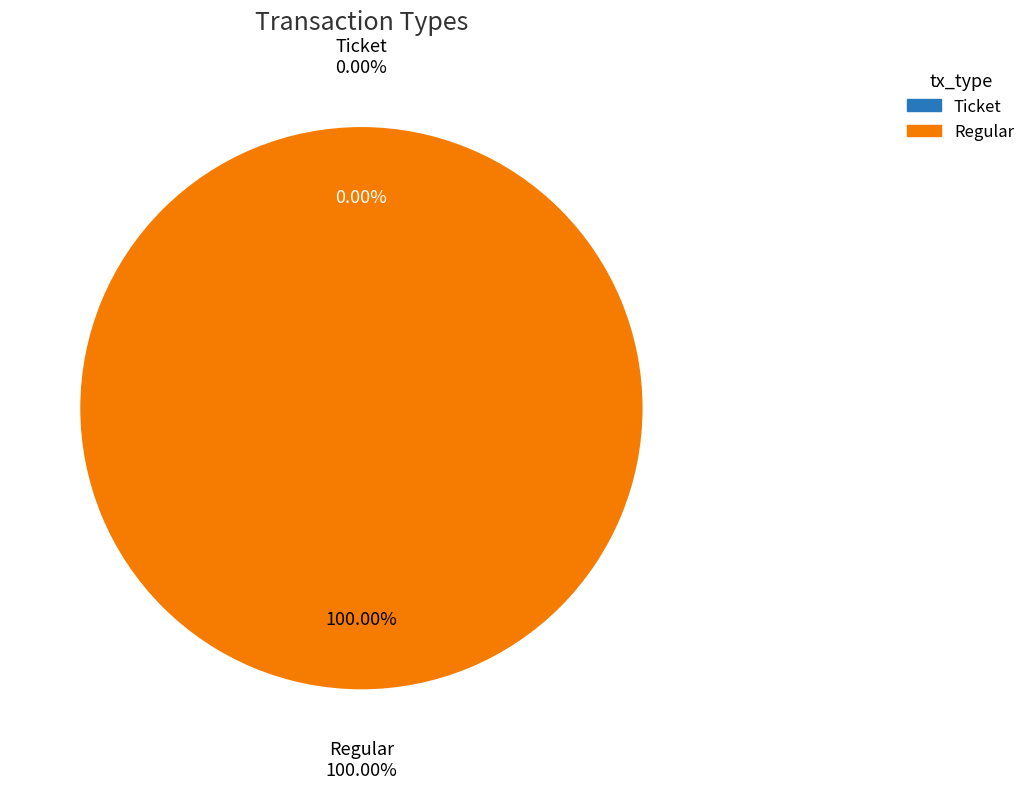

What is the smallest slice in the pie chart?

Ticket